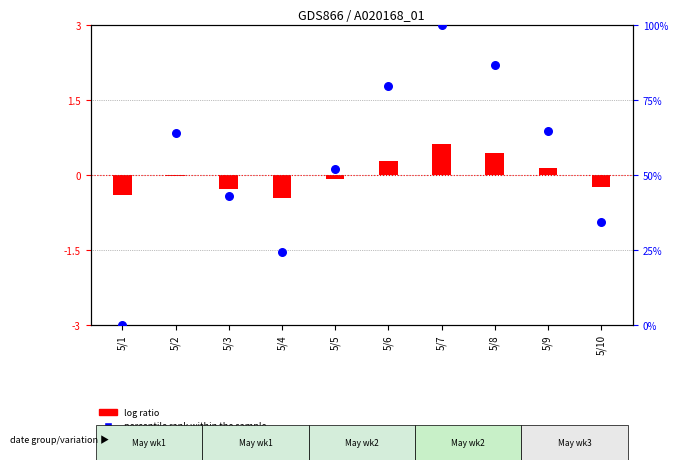

What is the change in value from 5/1 to 5/8?

+86.6